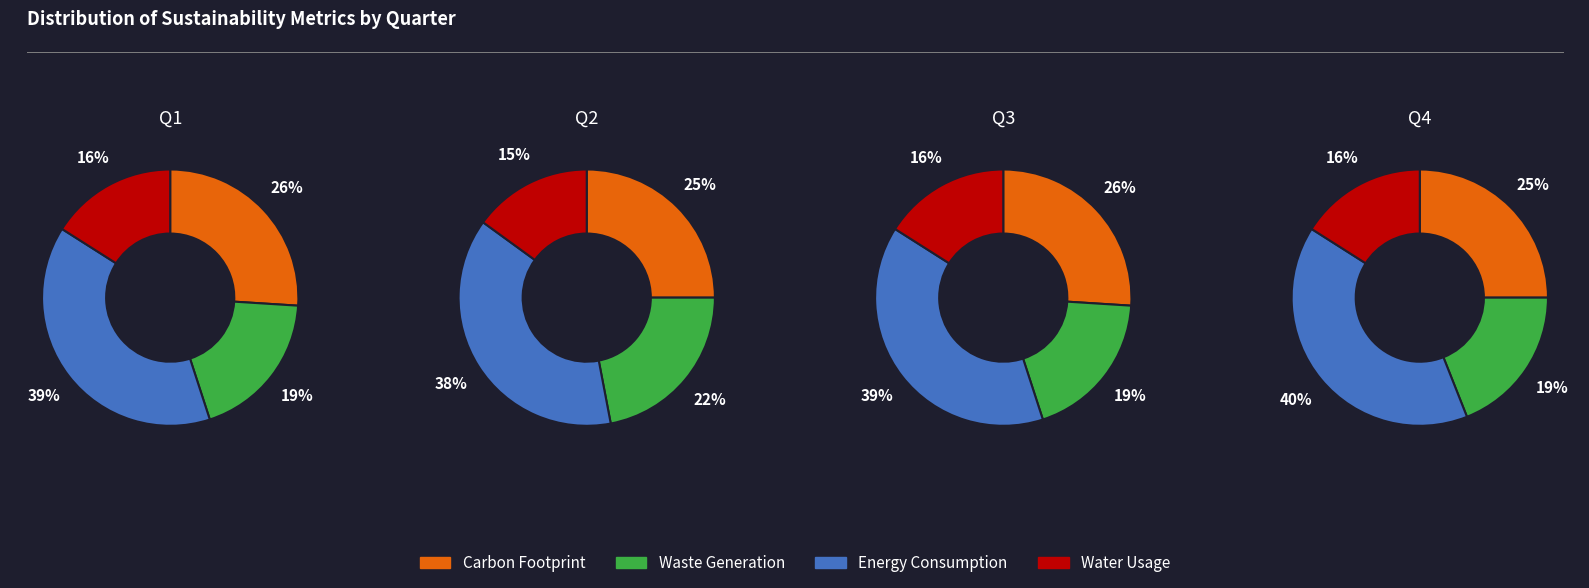

Count the number of slices in the pie.

4